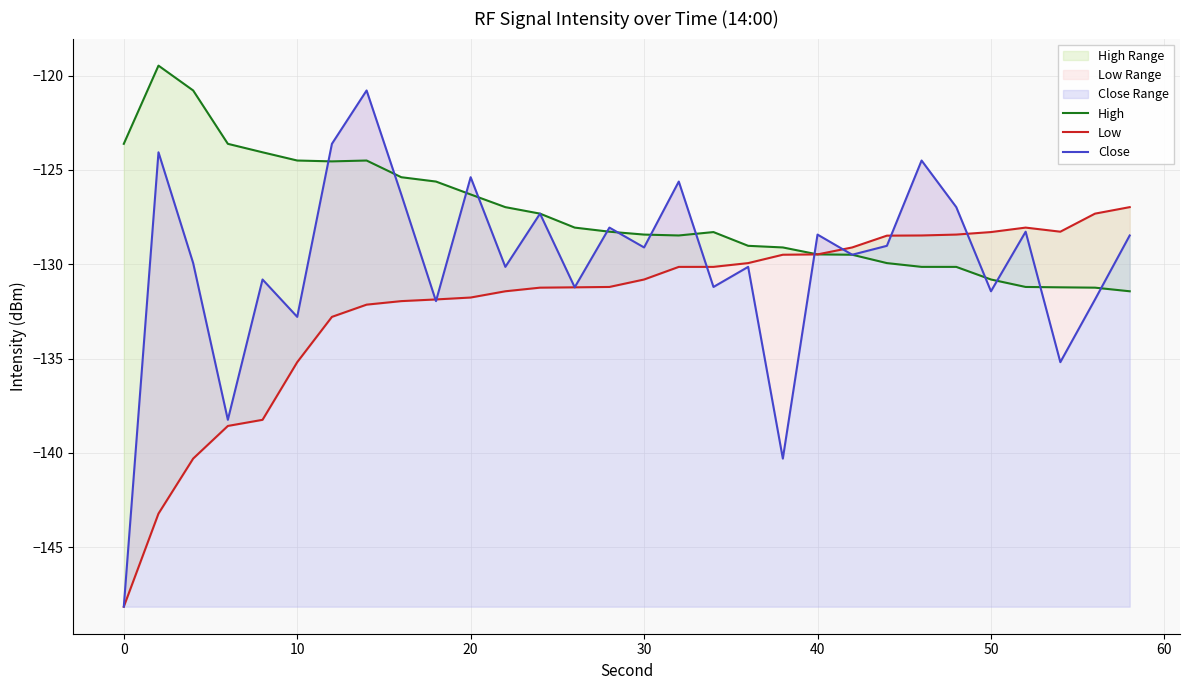

Reading left to right, list all the values displayed in this chart.

High: -123.6	-119.5	-120.8	-123.6	-124.1	-124.5	-124.5	-124.5	-125.4	-125.6	-126.3	-127.0	-127.3	-128.1	-128.3	-128.4	-128.5	-128.3	-129.0	-129.1	-129.5	-129.5	-129.9	-130.1	-130.1	-130.8	-131.2	-131.2	-131.2	-131.4
Low: -148.2	-143.2	-140.3	-138.6	-138.3	-135.2	-132.8	-132.1	-132.0	-131.9	-131.8	-131.4	-131.2	-131.2	-131.2	-130.8	-130.1	-130.1	-129.9	-129.5	-129.5	-129.1	-128.5	-128.5	-128.4	-128.3	-128.1	-128.3	-127.3	-127.0
Close: -148.2	-124.1	-129.9	-138.3	-130.8	-132.8	-123.6	-120.8	-126.3	-132.0	-125.4	-130.1	-127.3	-131.2	-128.1	-129.1	-125.6	-131.2	-130.1	-140.3	-128.4	-129.5	-129.0	-124.5	-127.0	-131.4	-128.3	-135.2	-131.9	-128.5